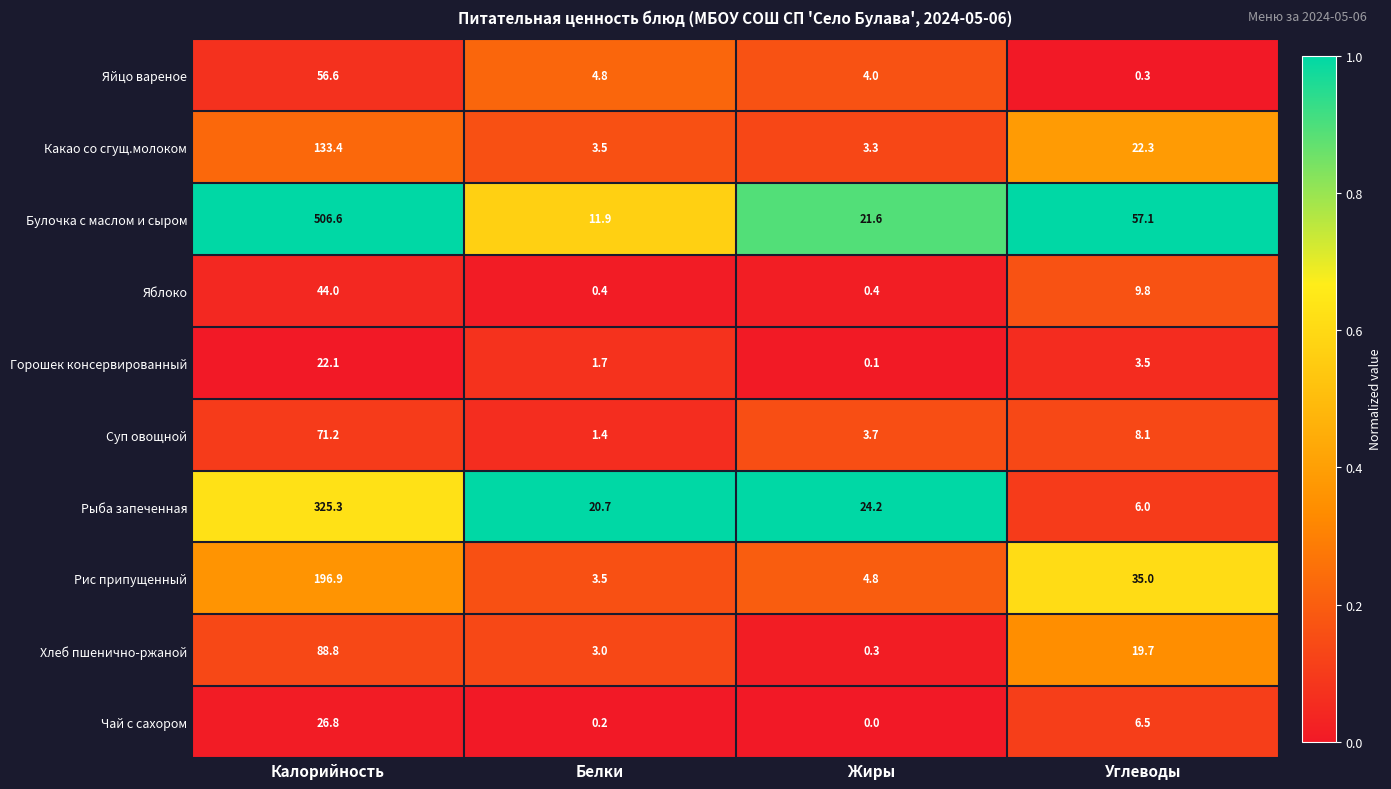

Where does the Чай с сахором series first go above 6?

Калорийность